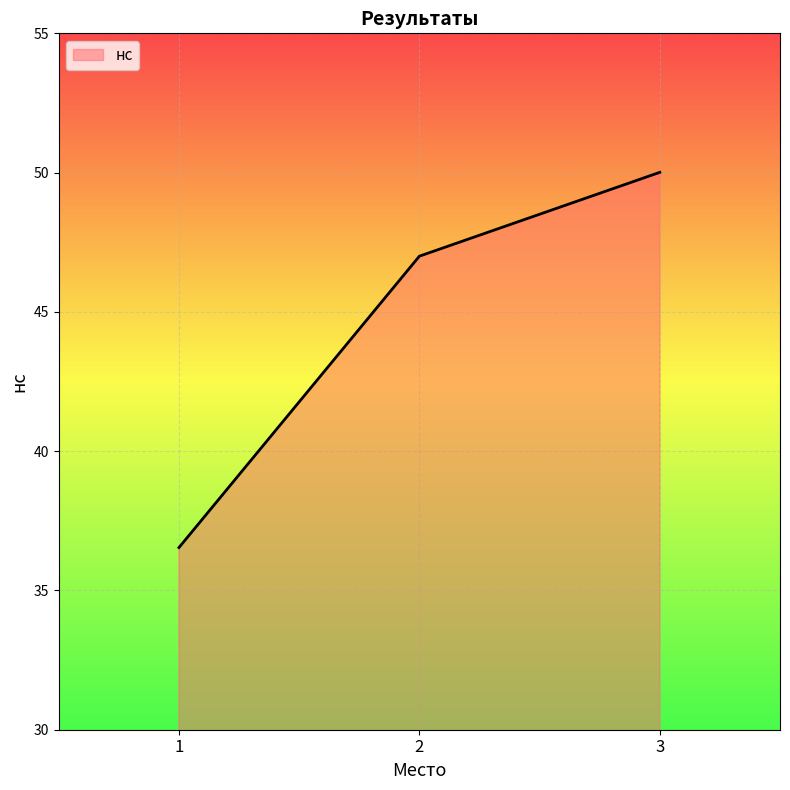

How many categories are shown in the chart?

3